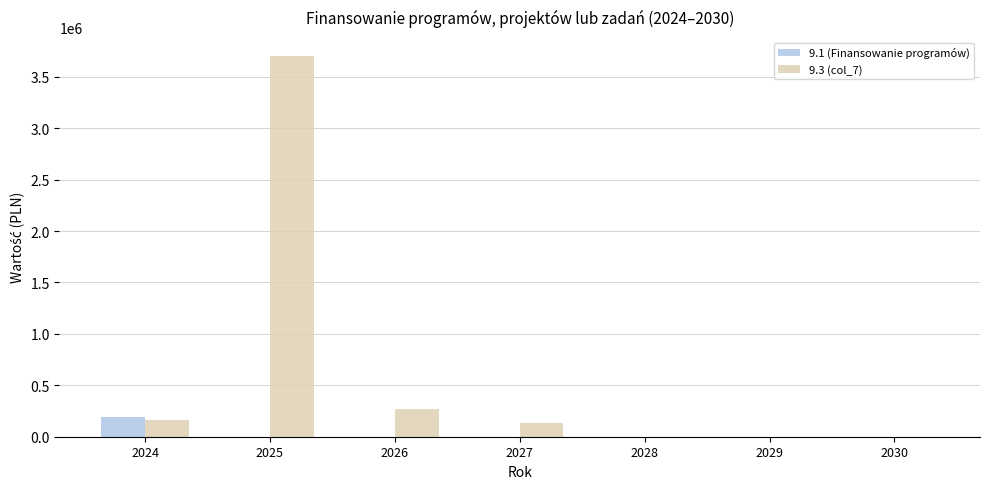

Is it true that 9.3 (col_7) equals 0 at 2028?

True